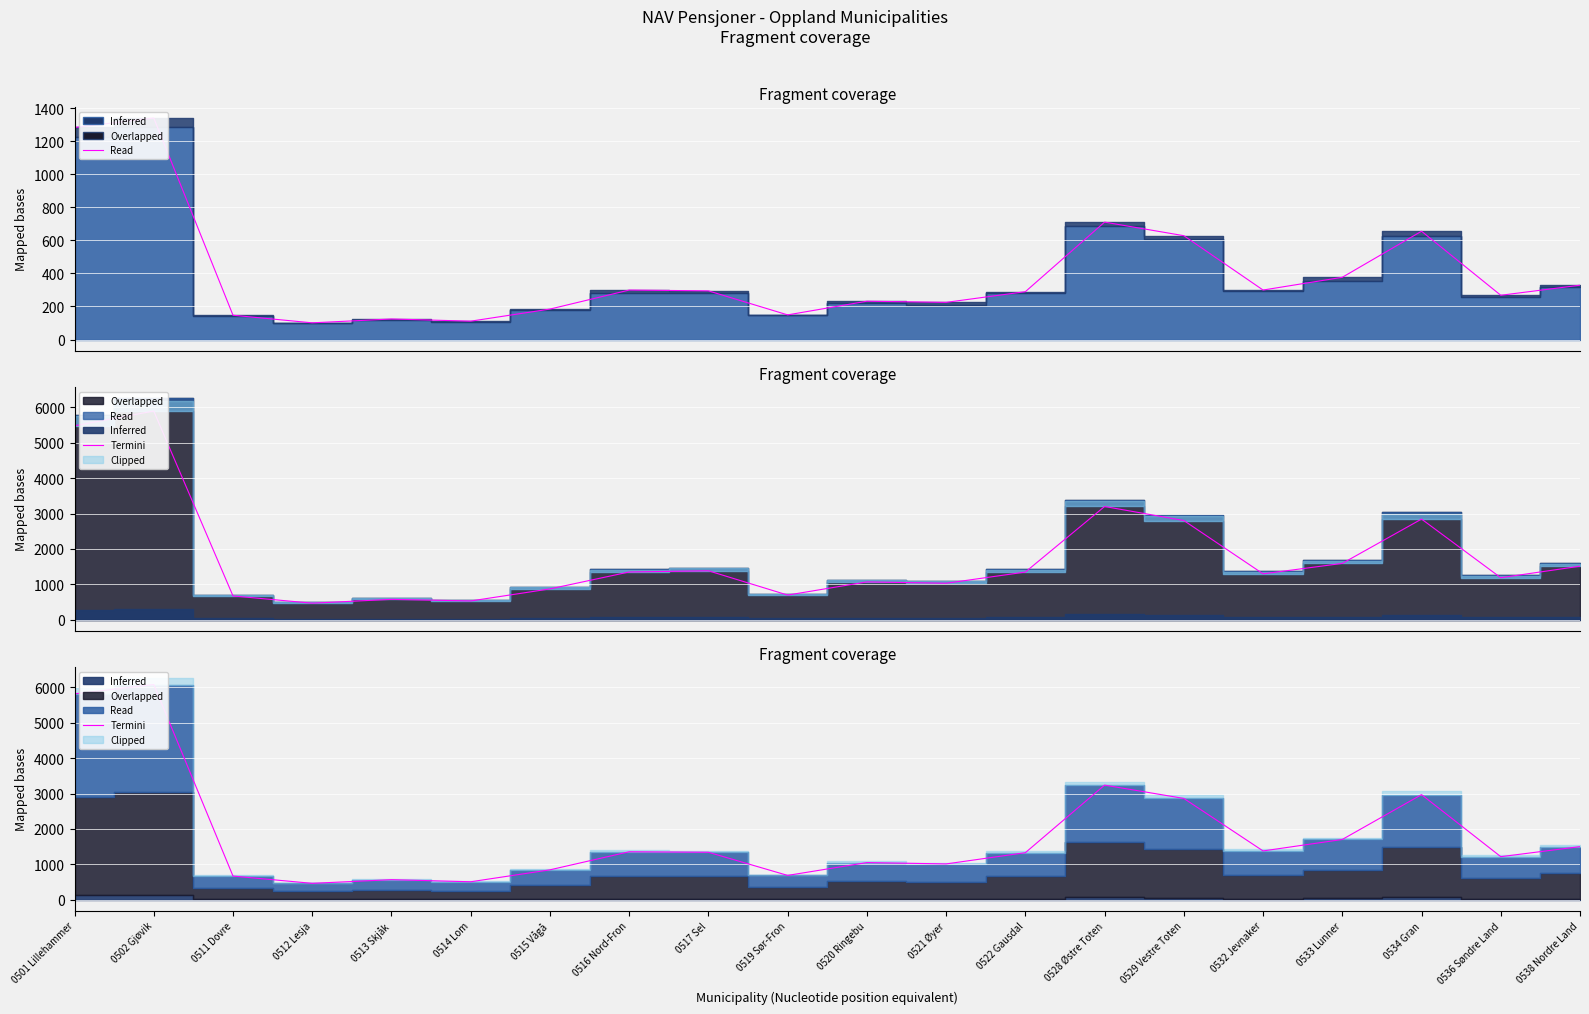

What position from the right is 0528 Østre Toten?

7